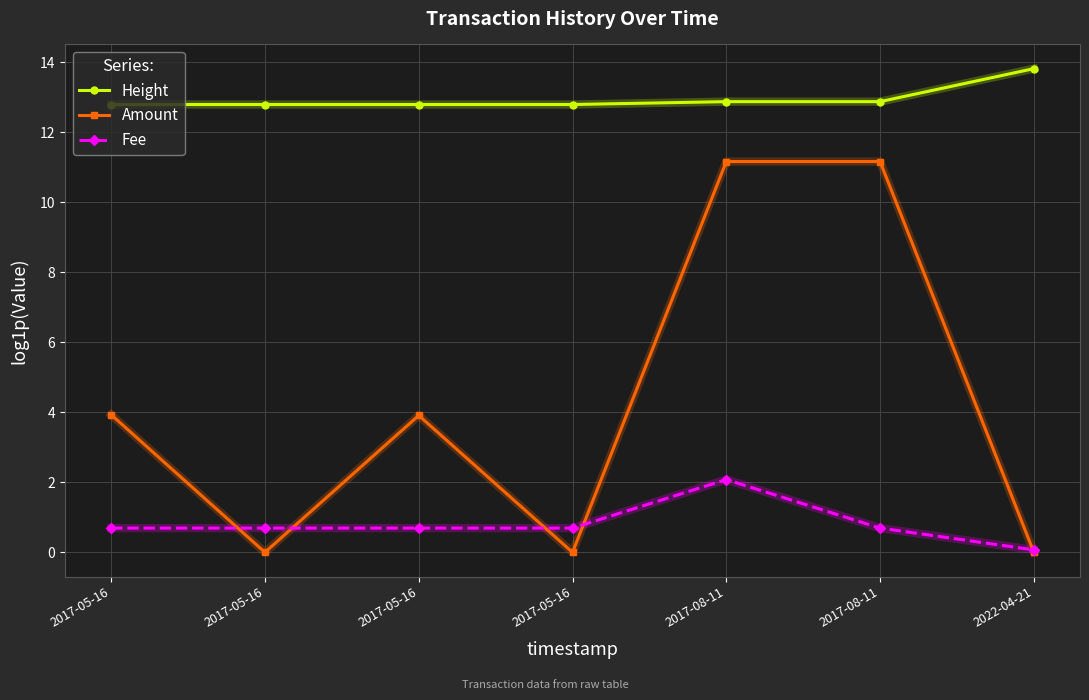

List the series in order of their peak value, highest first.

Height, Amount, Fee